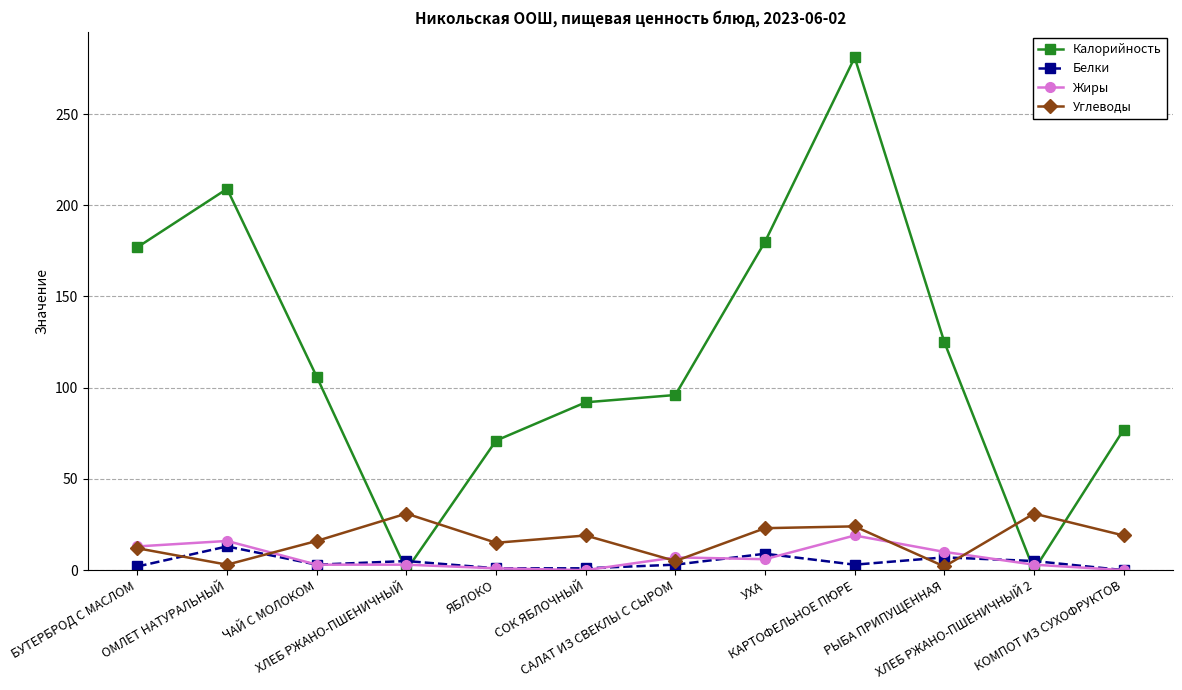

True or false: Калорийность has more than 0 interior local peaks.

True